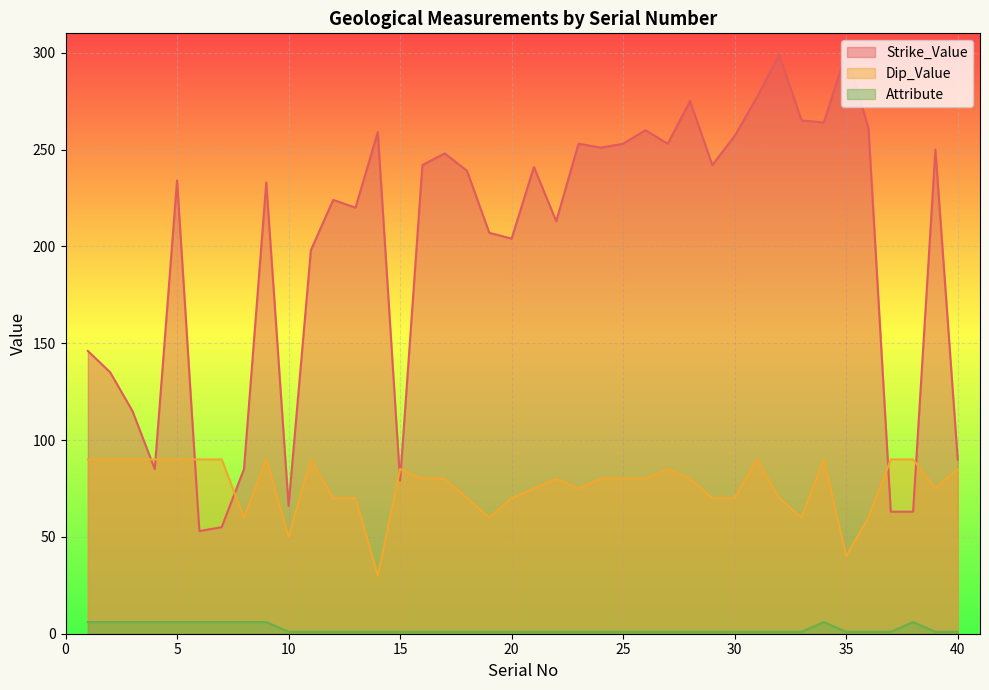

How many data points in Strike_Value are above 239?

19